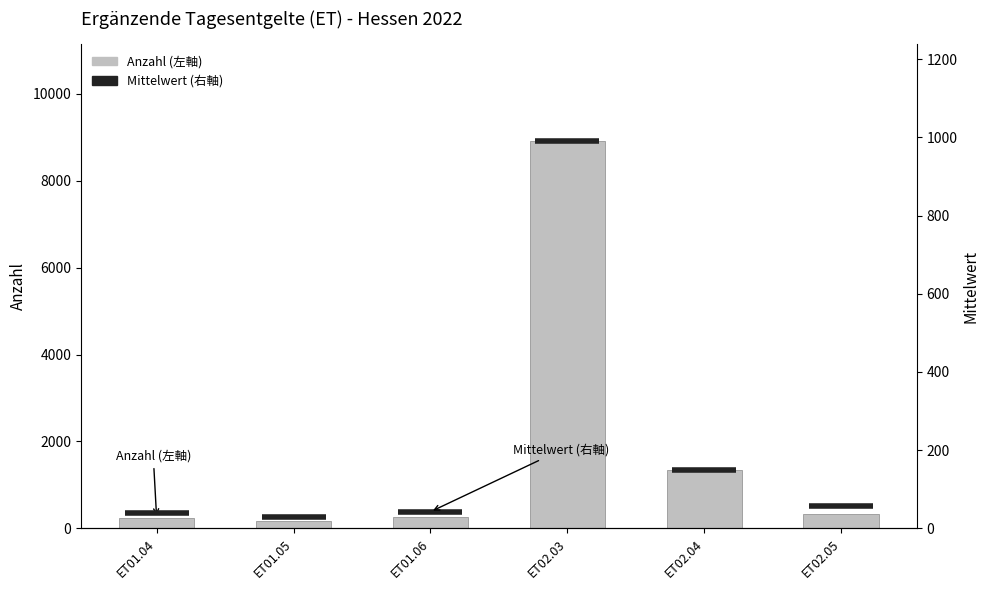

How many values are below 342?

3